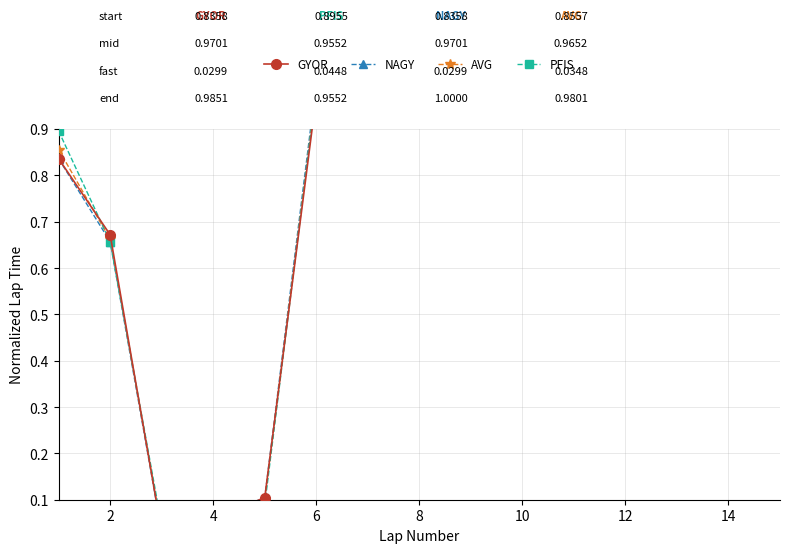

At which label does PFIS reach its peak?

6